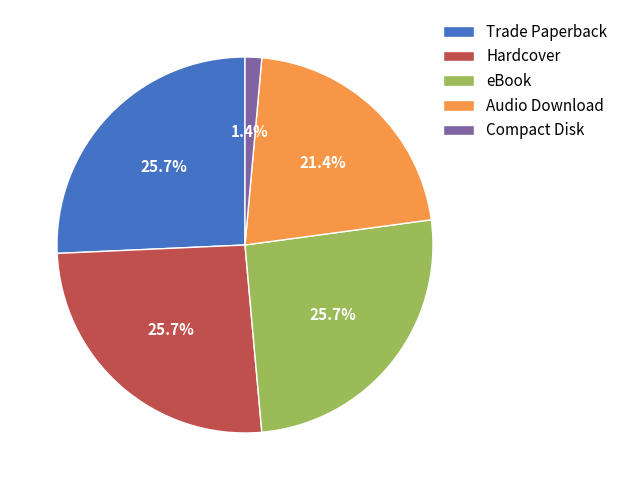

What is the smallest slice in the pie chart?

Compact Disk